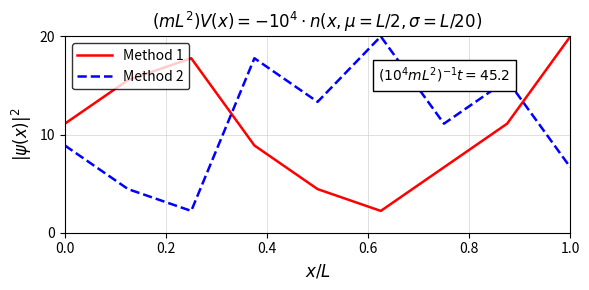

What is the lowest value of the Method 1 series?

2.2